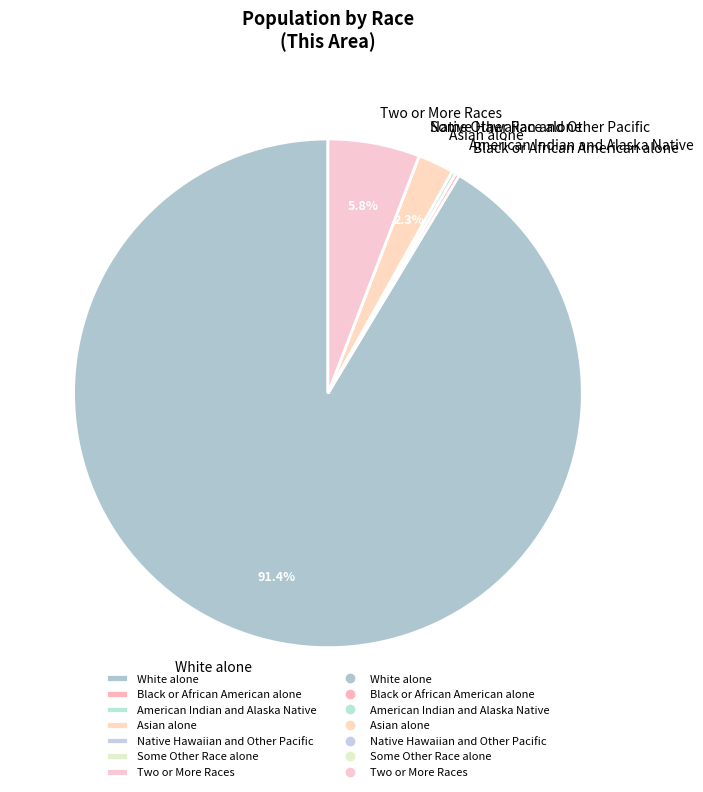

To the nearest percent, what is the difference between the largest and smallest slice percentages?

91%